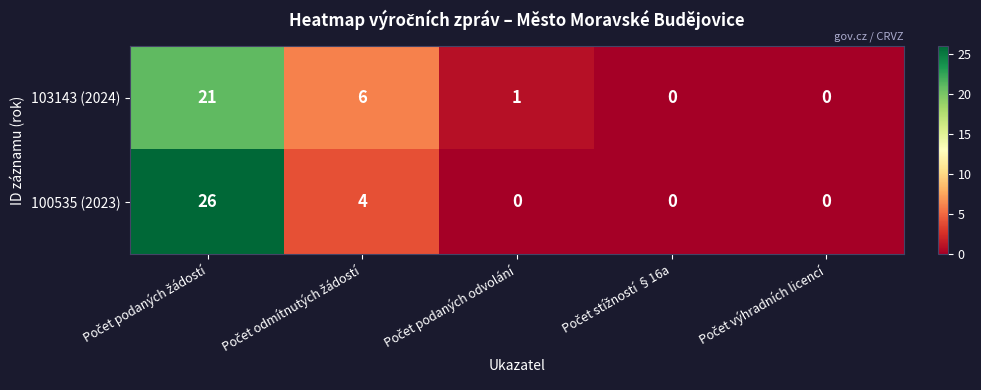

Which series has the widest spread of values?

100535 (2023)